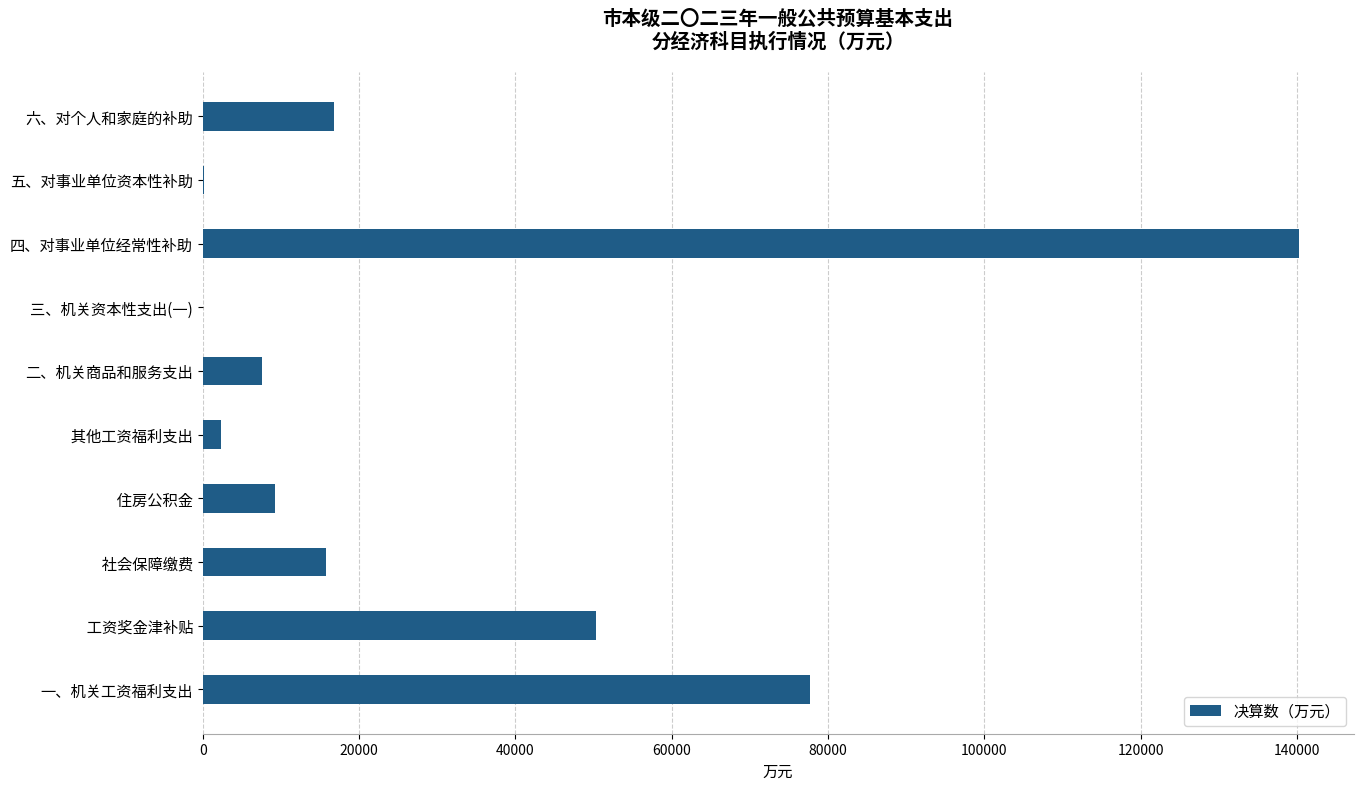

What is the maximum value shown in the chart?

140239